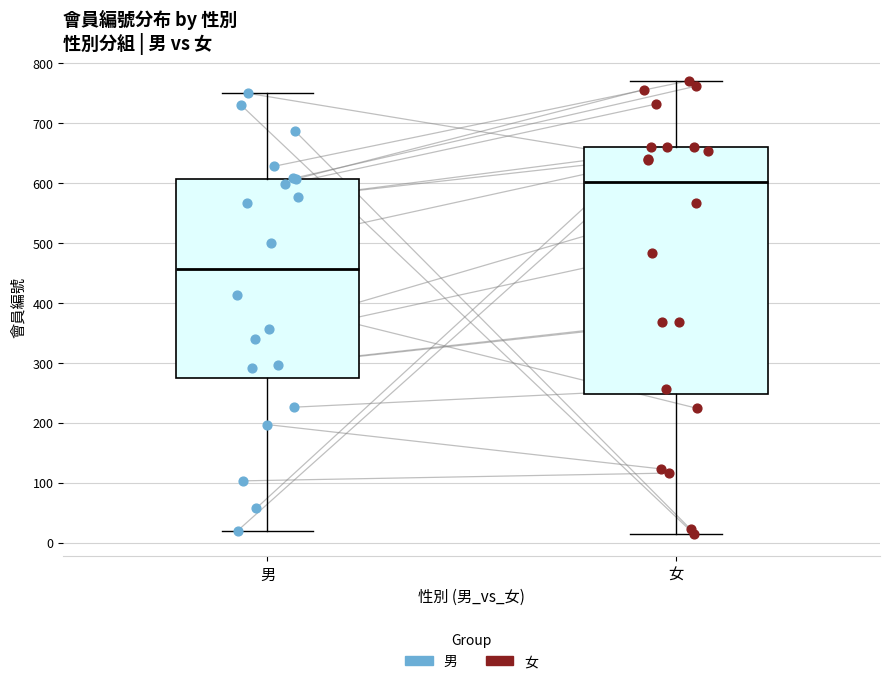

Reading left to right, transcribe this box plot: for each box, give where its median line is, the range the box spans, and where its two whiskers end, as read against the y-axis. The values are not printed on the chart, so give them approximately, as read against the axis.

男: median 460, box 280 to 610, whiskers 20 to 750
女: median 600, box 250 to 660, whiskers 20 to 770